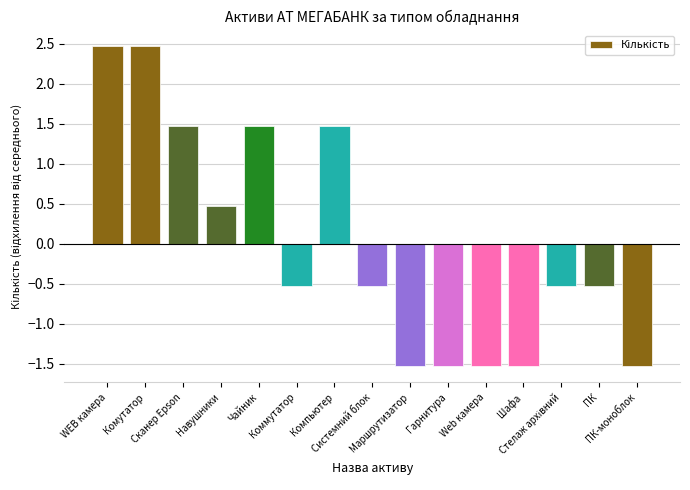

What is the smallest value displayed?

-1.5